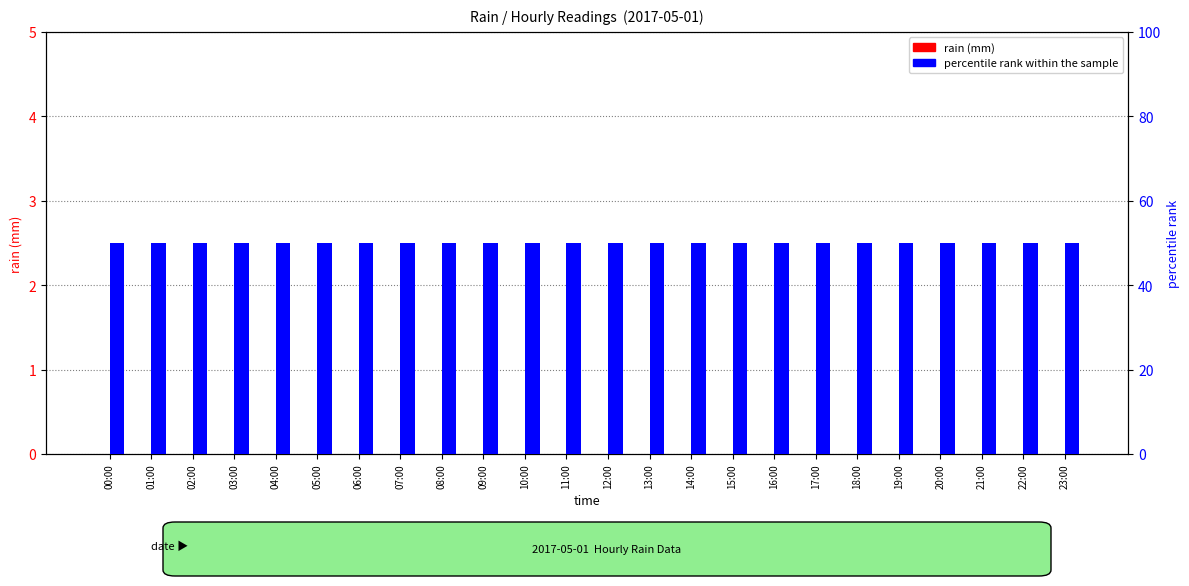

Which series has the largest range (max minus min)?

rain